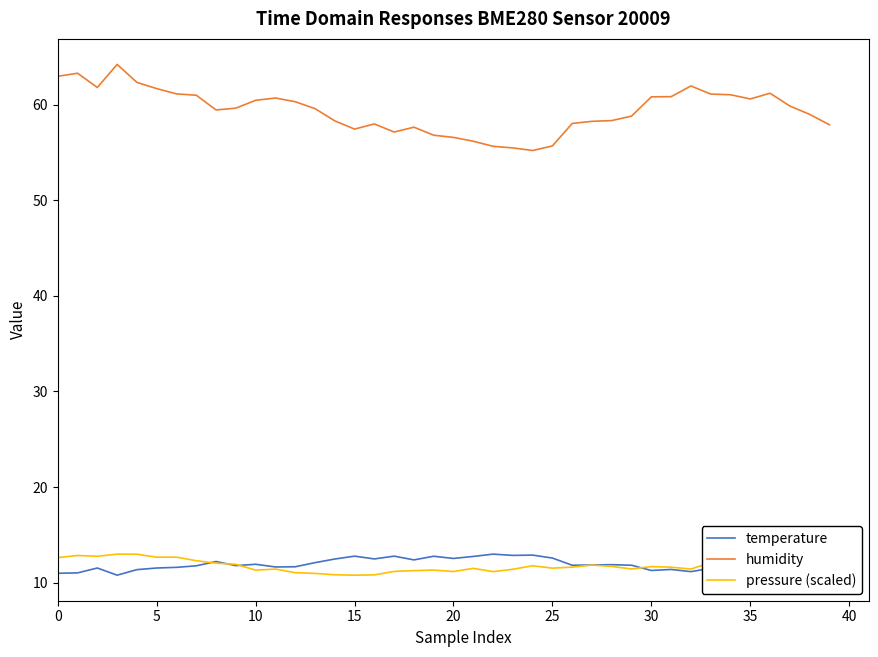

True or false: temperature and humidity cross at least once.

False